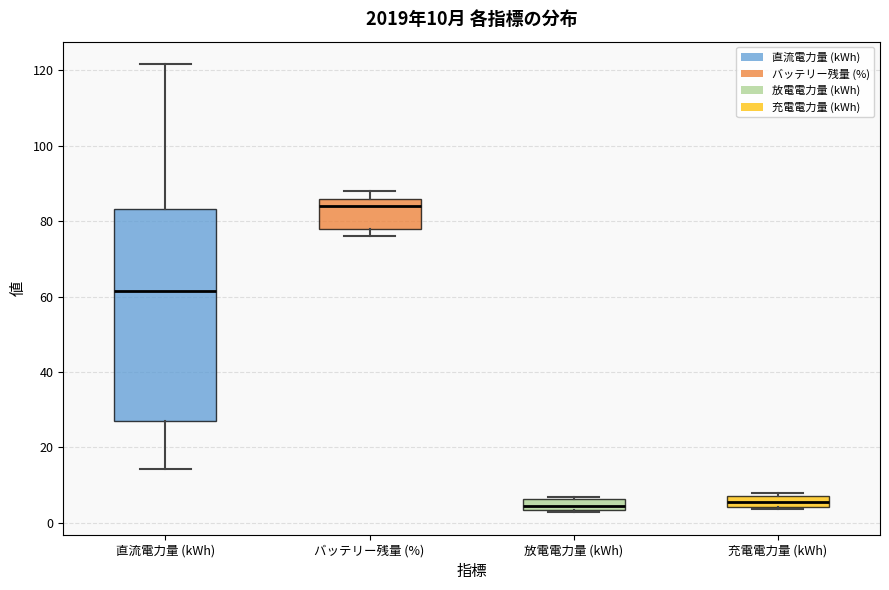

Which box is the tallest, from its lower edge to its upper edge?

直流電力量 (kWh)